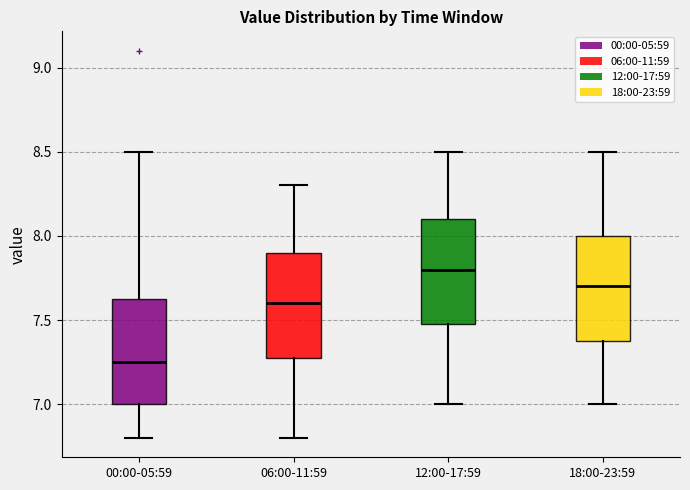

Reading left to right, read every box against the y-axis: the position of its median line, the range the box covers, and the ends of its whiskers. The values are not printed on the chart, so give them approximately, as read against the axis.

00:00-05:59: median 7.25, box 7.00 to 7.65, whiskers 6.80 to 8.50
06:00-11:59: median 7.60, box 7.30 to 7.90, whiskers 6.80 to 8.30
12:00-17:59: median 7.80, box 7.50 to 8.10, whiskers 7.00 to 8.50
18:00-23:59: median 7.70, box 7.40 to 8.00, whiskers 7.00 to 8.50